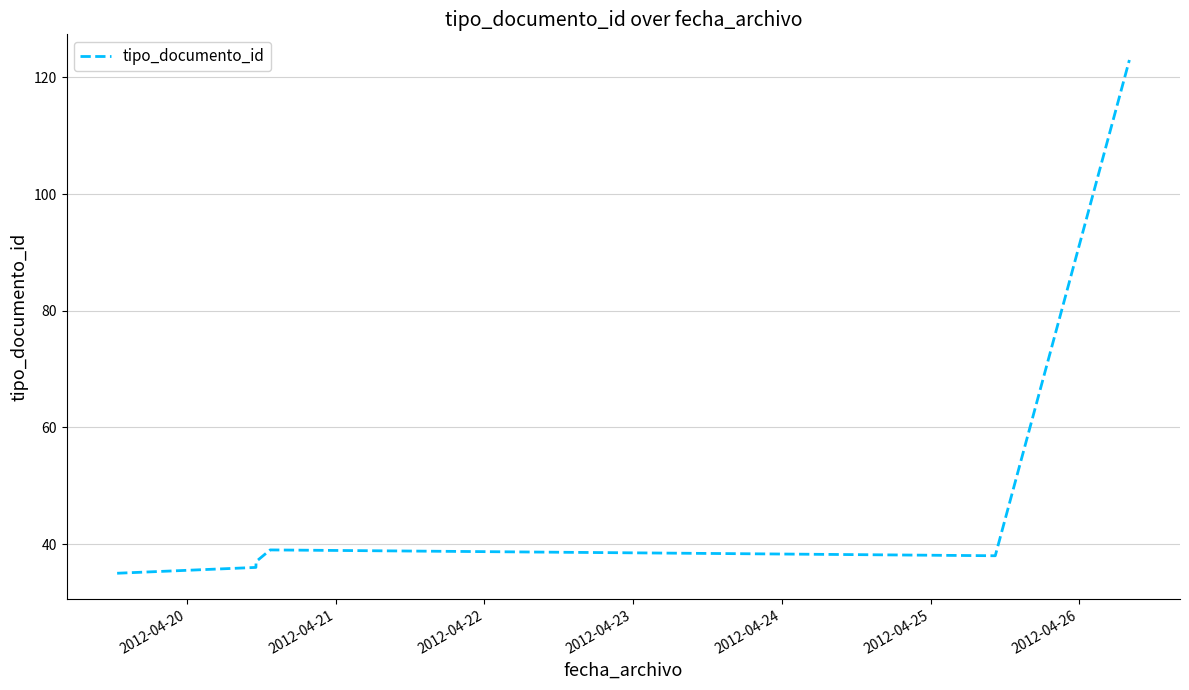

What is the difference between the second highest and second lowest values?

3